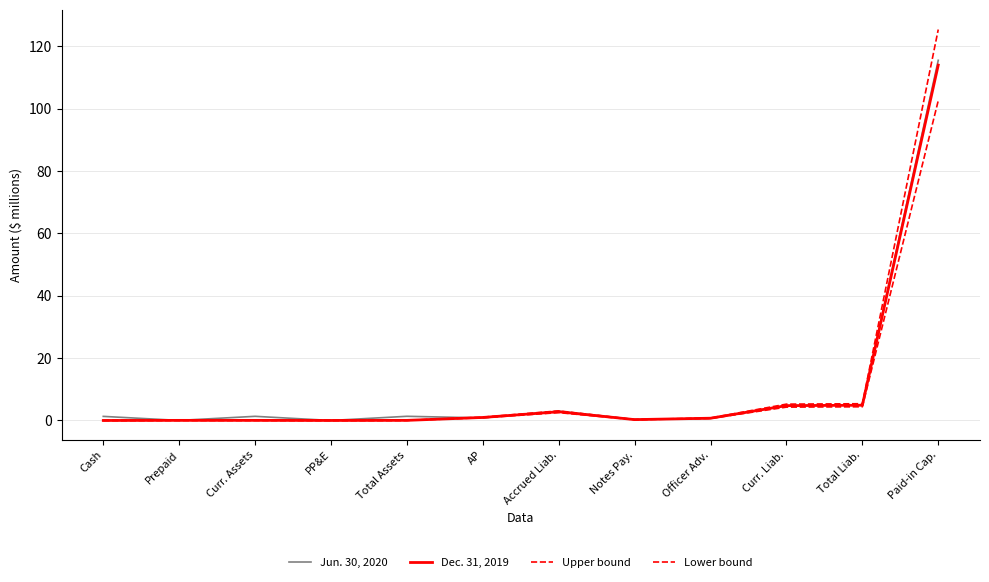

Is it true that Lower bound equals 102.6 at Paid-in Cap.?

True